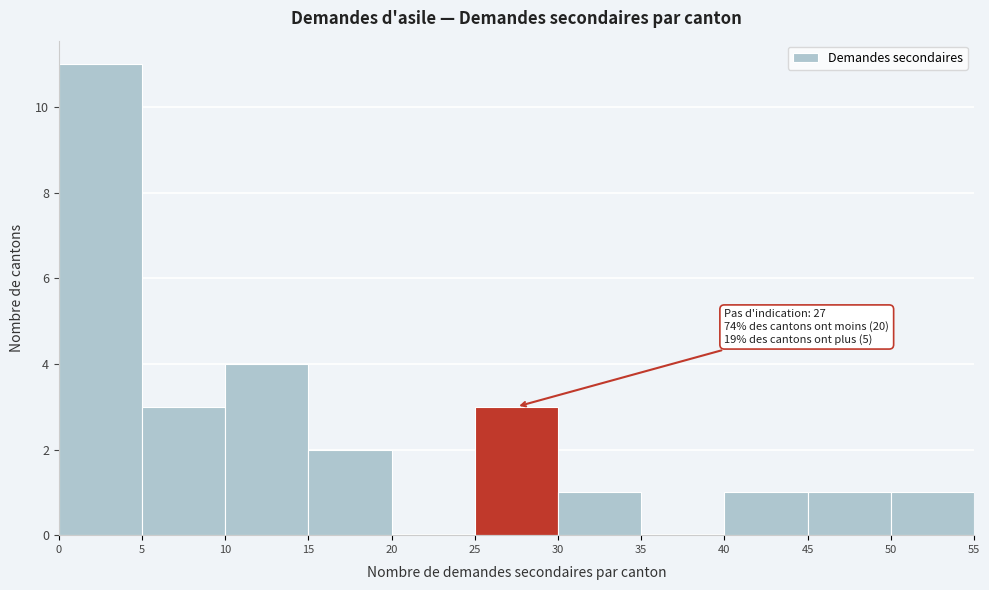

Over which range of the x-axis is the bar tallest?

0 to 5